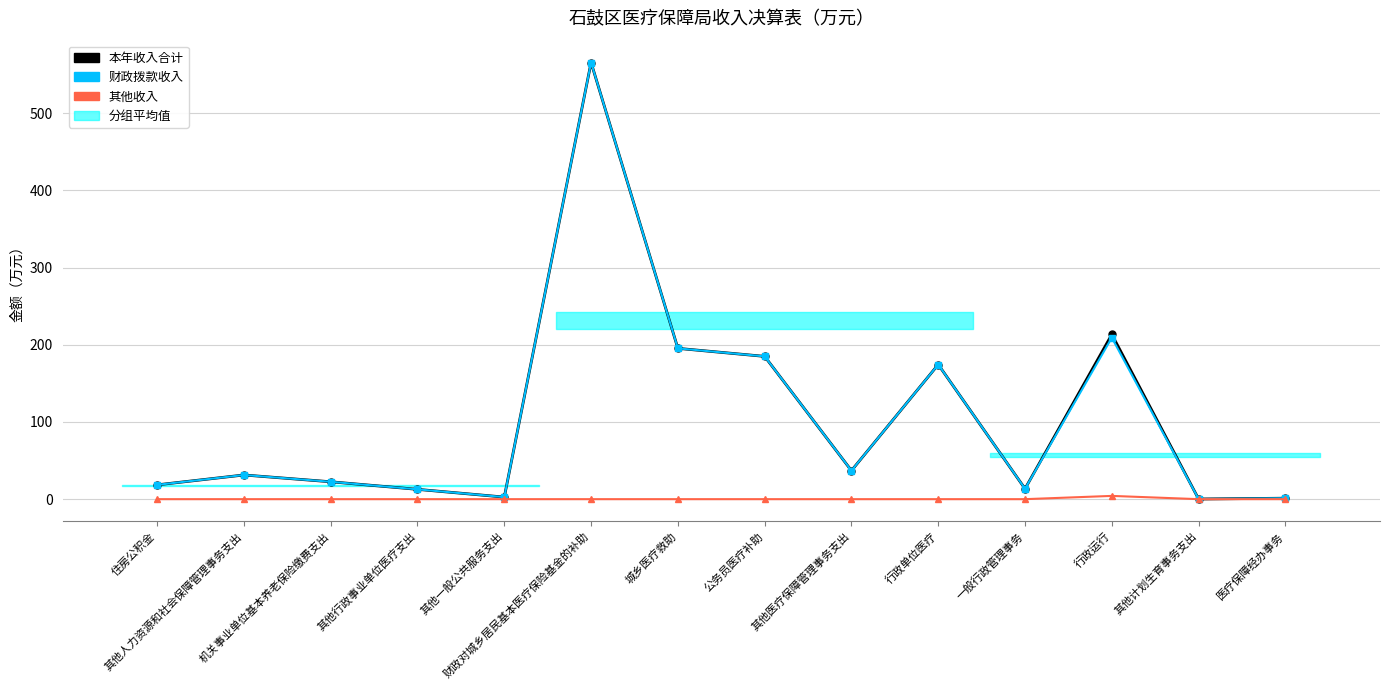

What is the sum of the 财政拨款收入 values at 行政单位医疗 and 机关事业单位基本养老保险缴费支出?

197.0